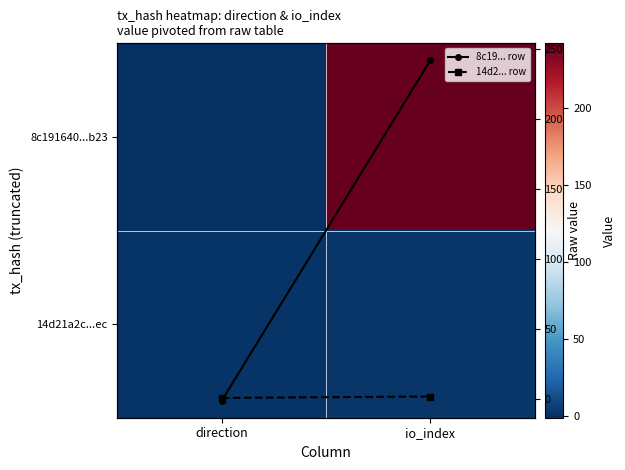

Between direction and io_index, which series saw the biggest shift?

8c191640...b23